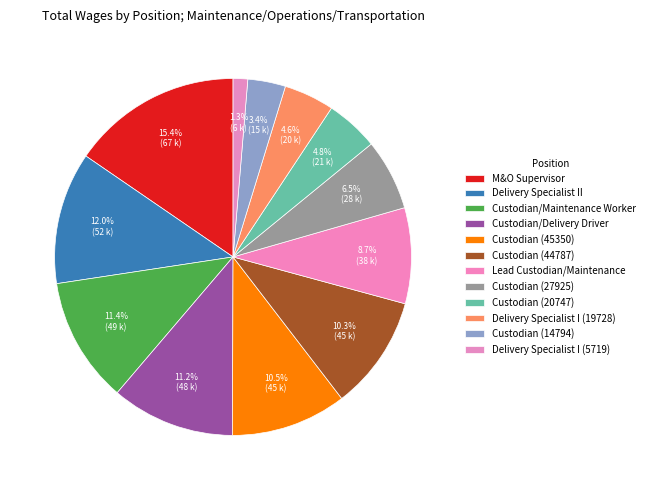

How many slices are in this pie chart?

12